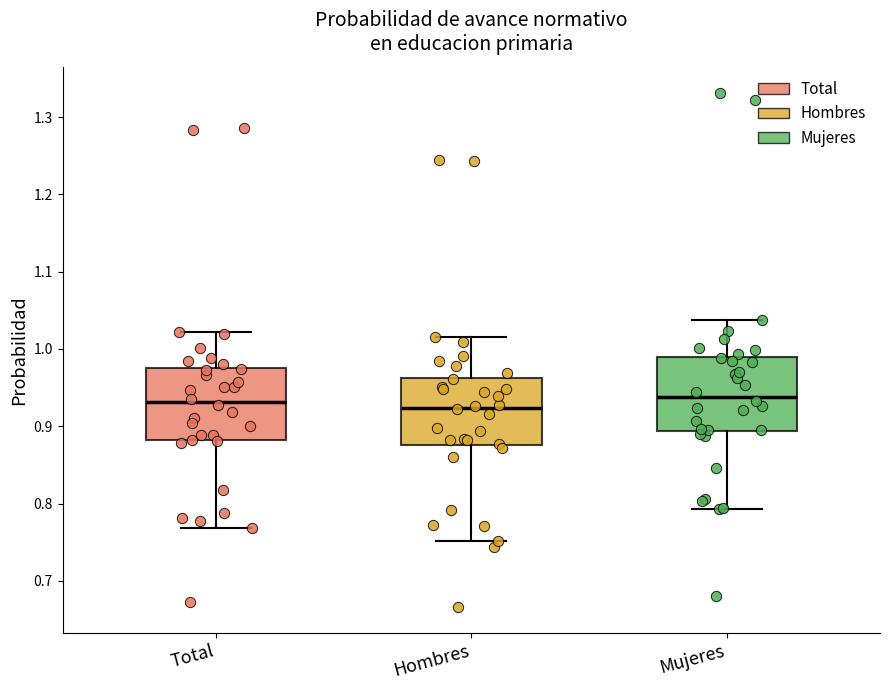

Where is the lower edge of the box for Total on the y-axis? The values are not printed on the chart, so give them approximately, as read against the axis.

0.88